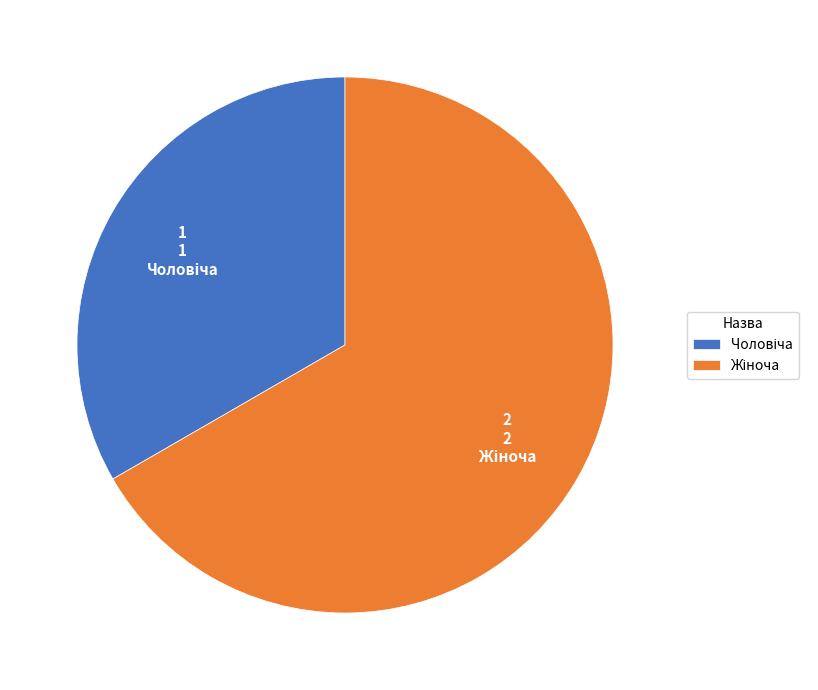

Is there any slice that represents more than half of the pie?

Yes